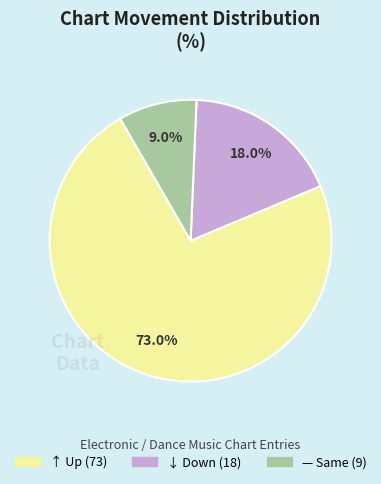

Does any single category account for the majority?

Yes